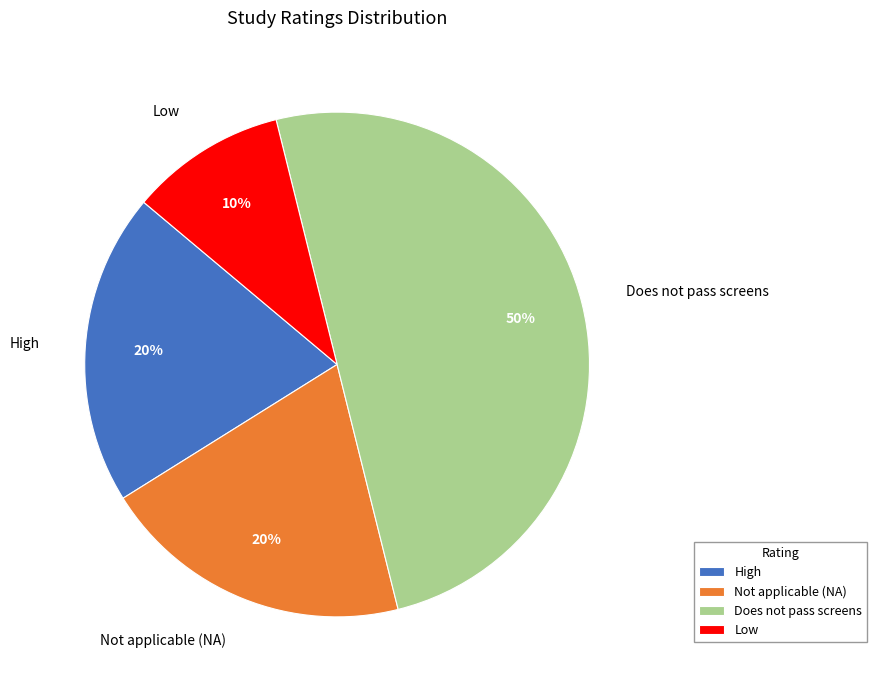

How many segments does this pie chart have?

4